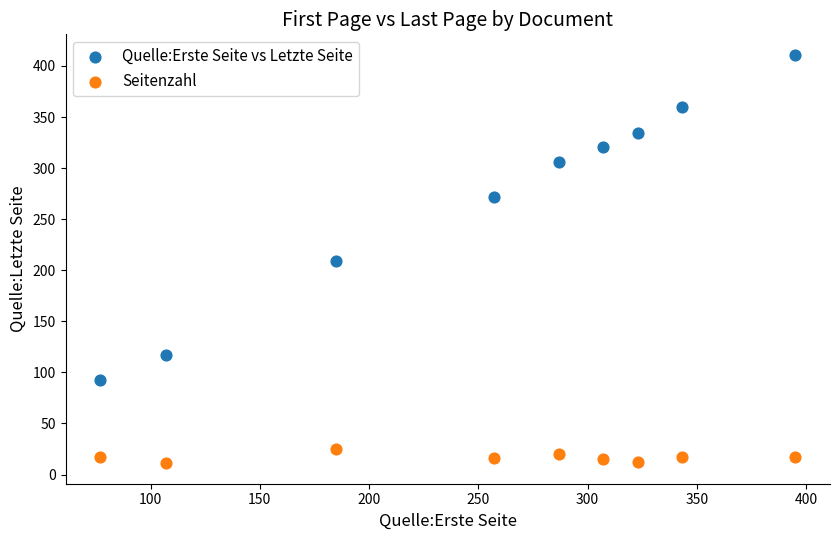

Which series has the largest Y range (max minus min)?

Quelle:Erste Seite vs Letzte Seite